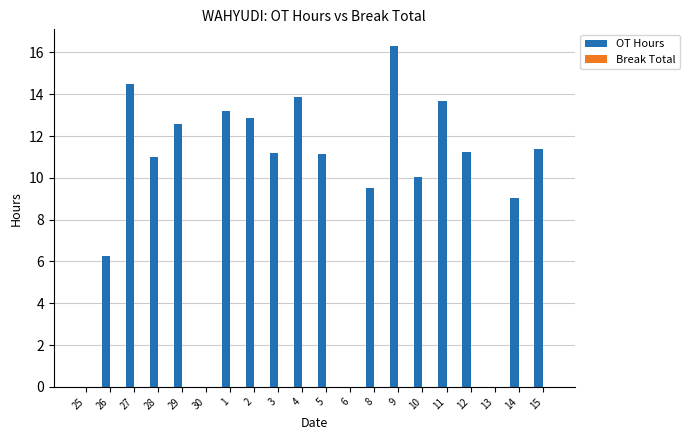

At which label is the value closest to 8?

14